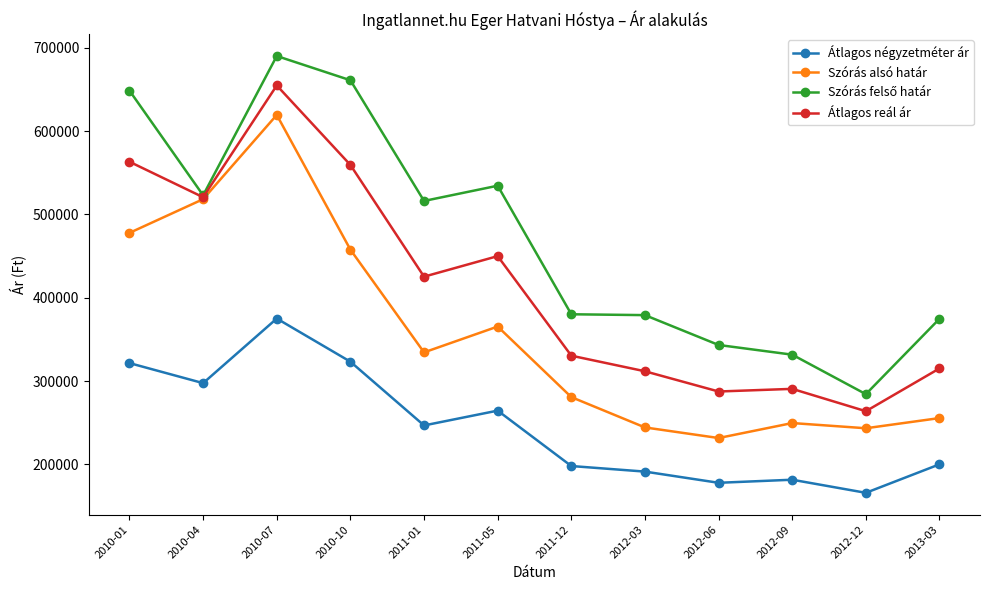

True or false: Átlagos reál ár and Átlagos négyzetméter ár cross at least once.

False